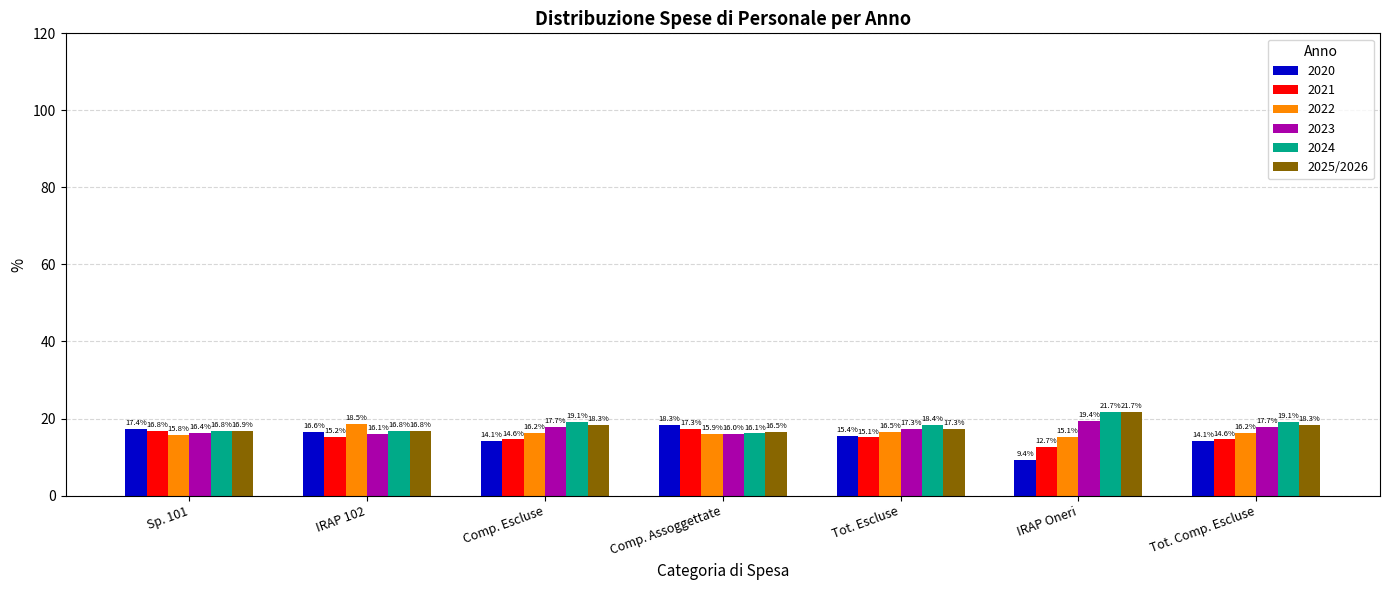

How many bars are there in total?

42